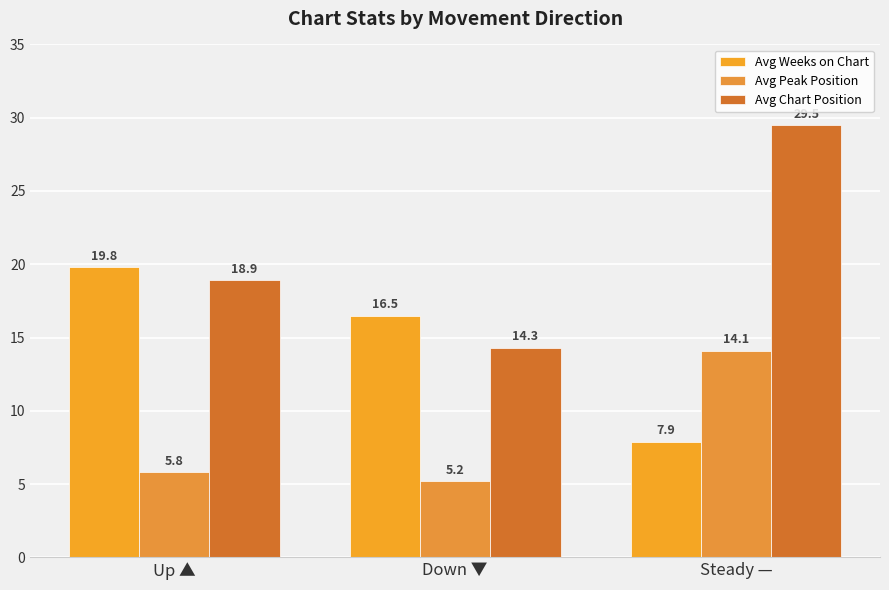

Read the Avg Weeks on Chart value at Steady —.

7.9